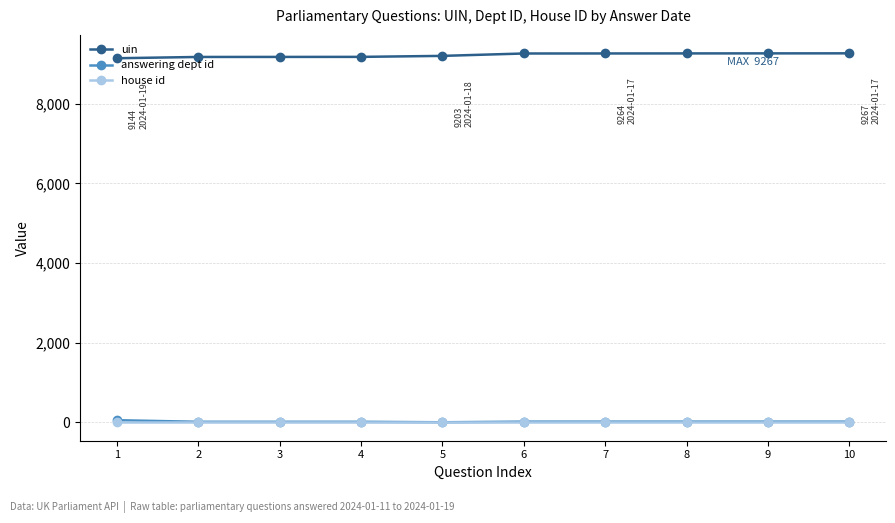

Is the value of uin at 4 greater than the value of answering dept id at 3?

Yes